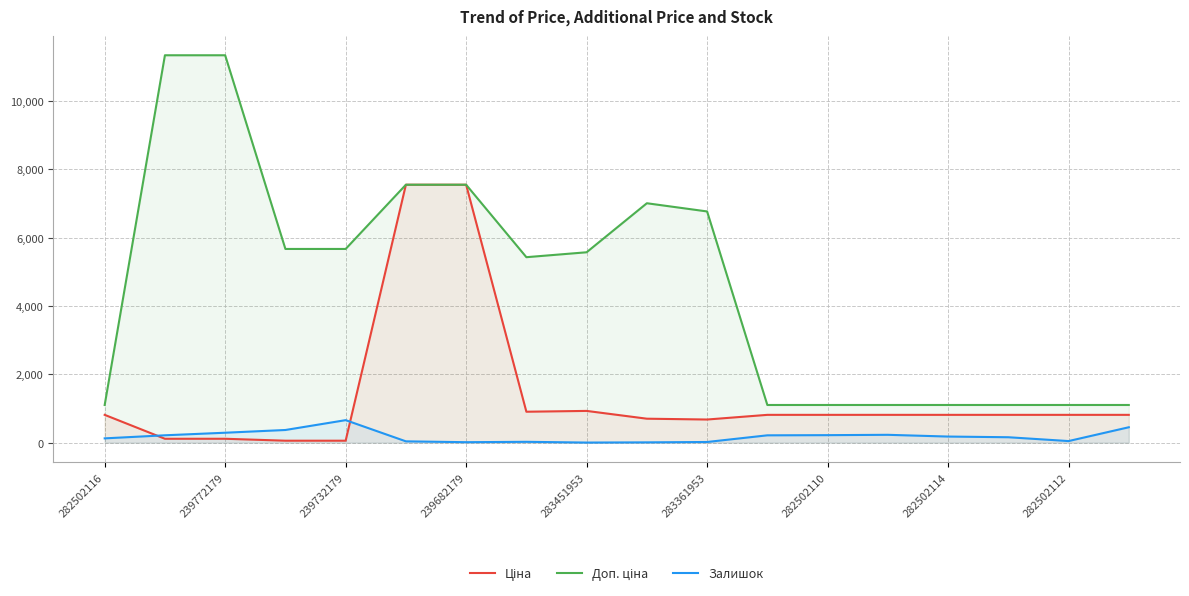

How many lines are shown in the chart?

3